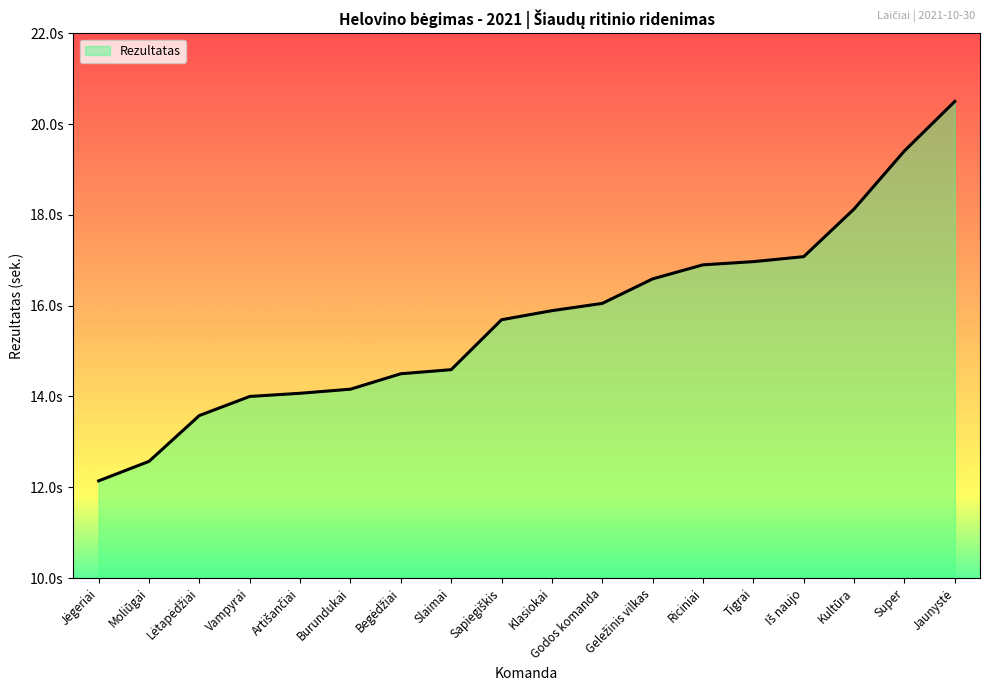

What is the minimum value shown in the chart?

12.1